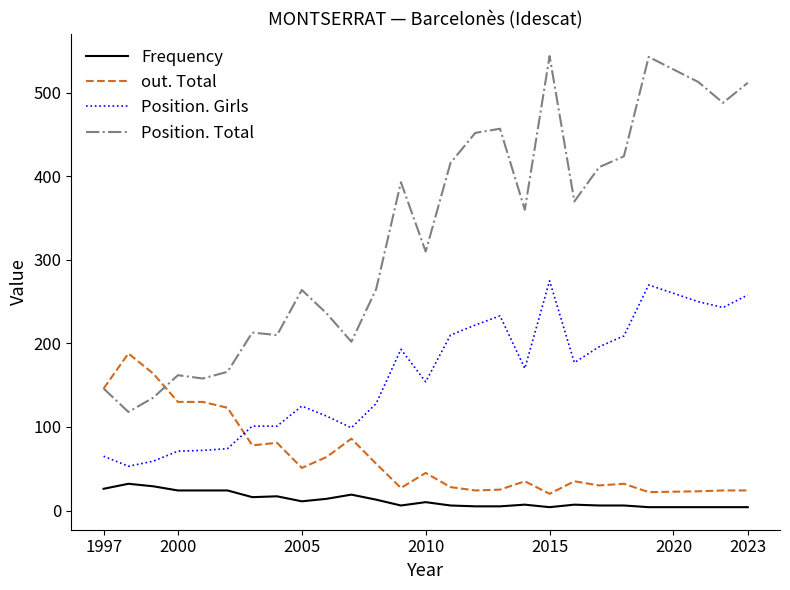

Which series has the largest range (max minus min)?

Position. Total